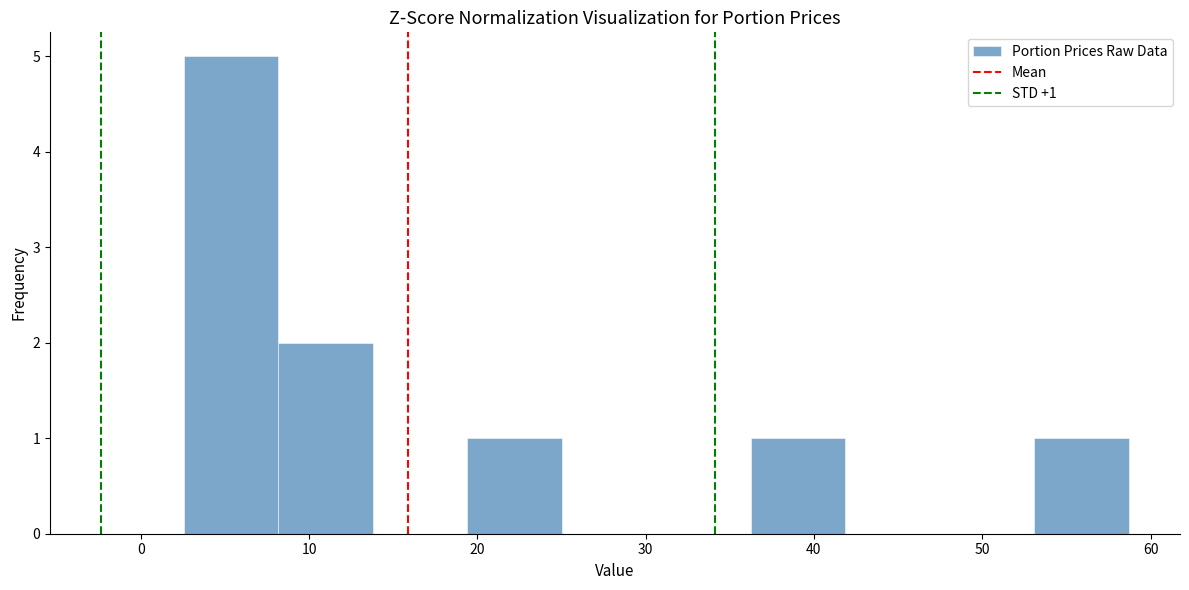

Which range on the x-axis has the tallest bar?

3 to 8